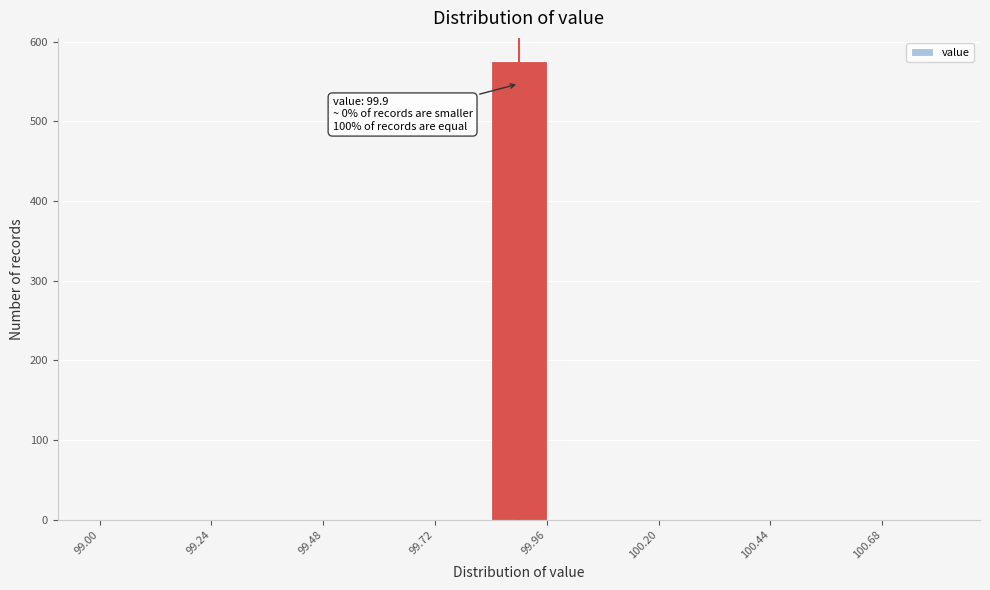

Read against the x-axis, roughly where is the centre of the tallest bar?

99.90